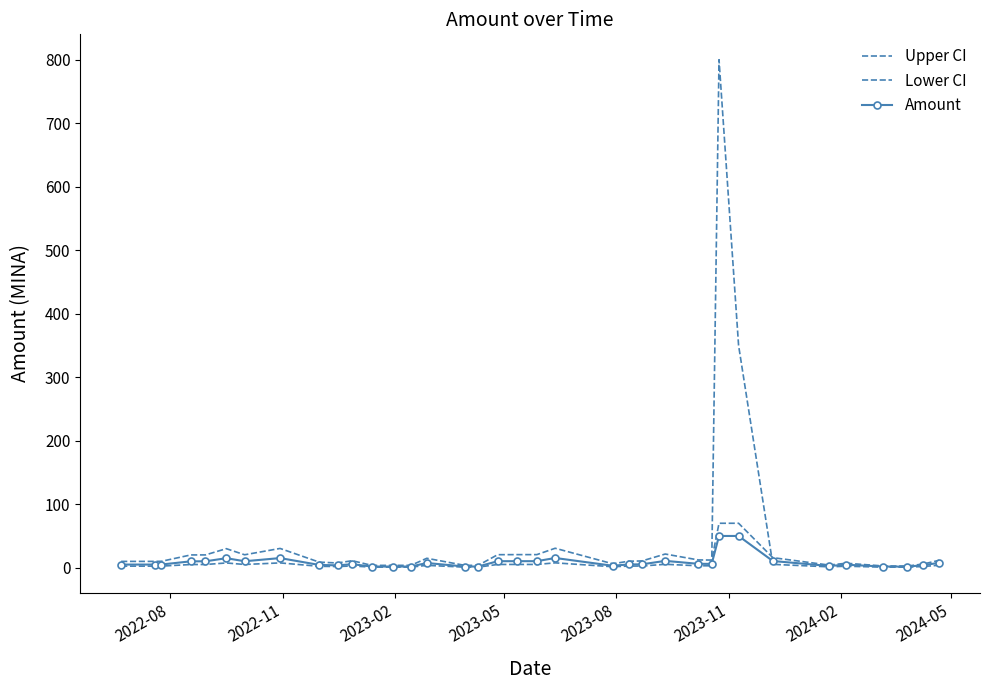

Rank the series by their maximum value, from highest to lowest.

Lower CI, Upper CI, Amount